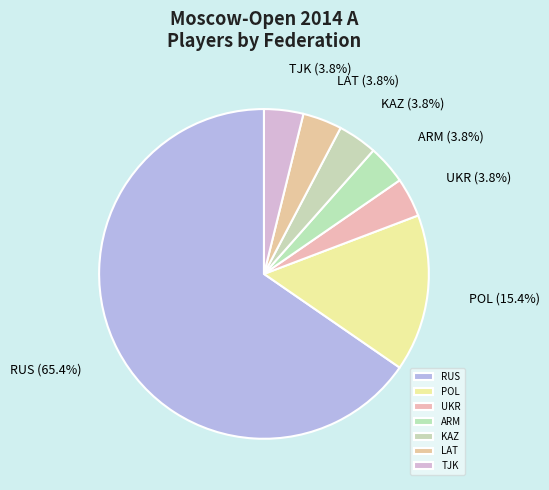

What is the ratio of the value at KAZ to the value at TJK?

1.0